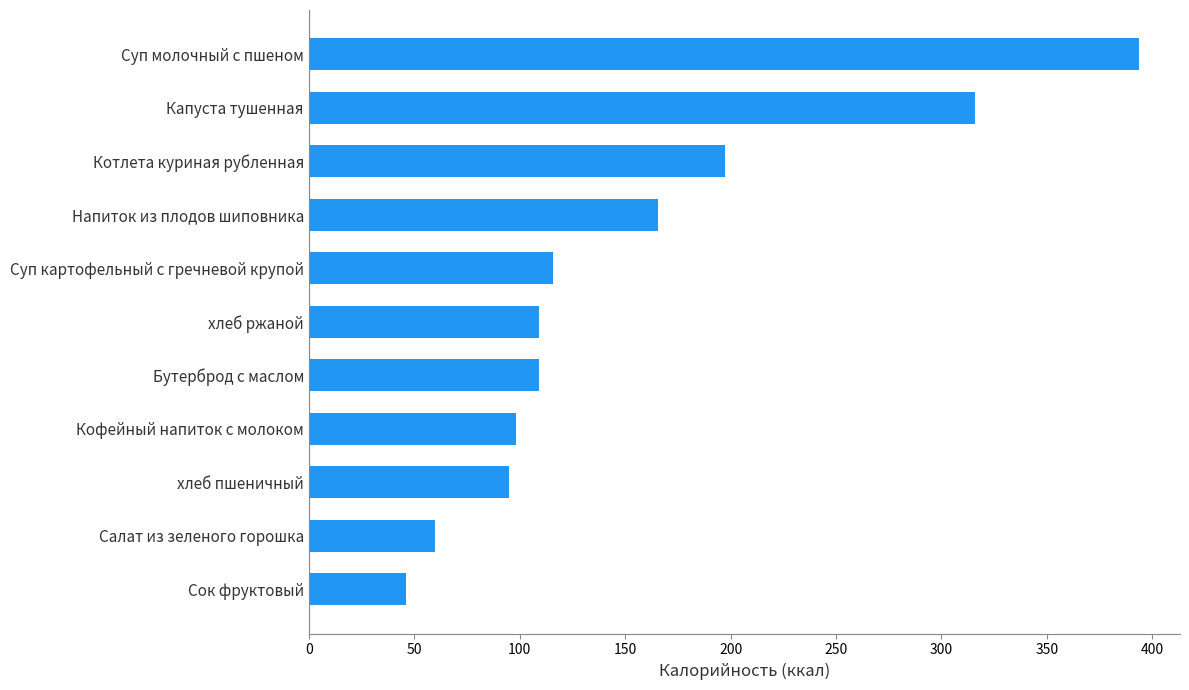

Which has a higher value, Капуста тушенная or Сок фруктовый?

Капуста тушенная